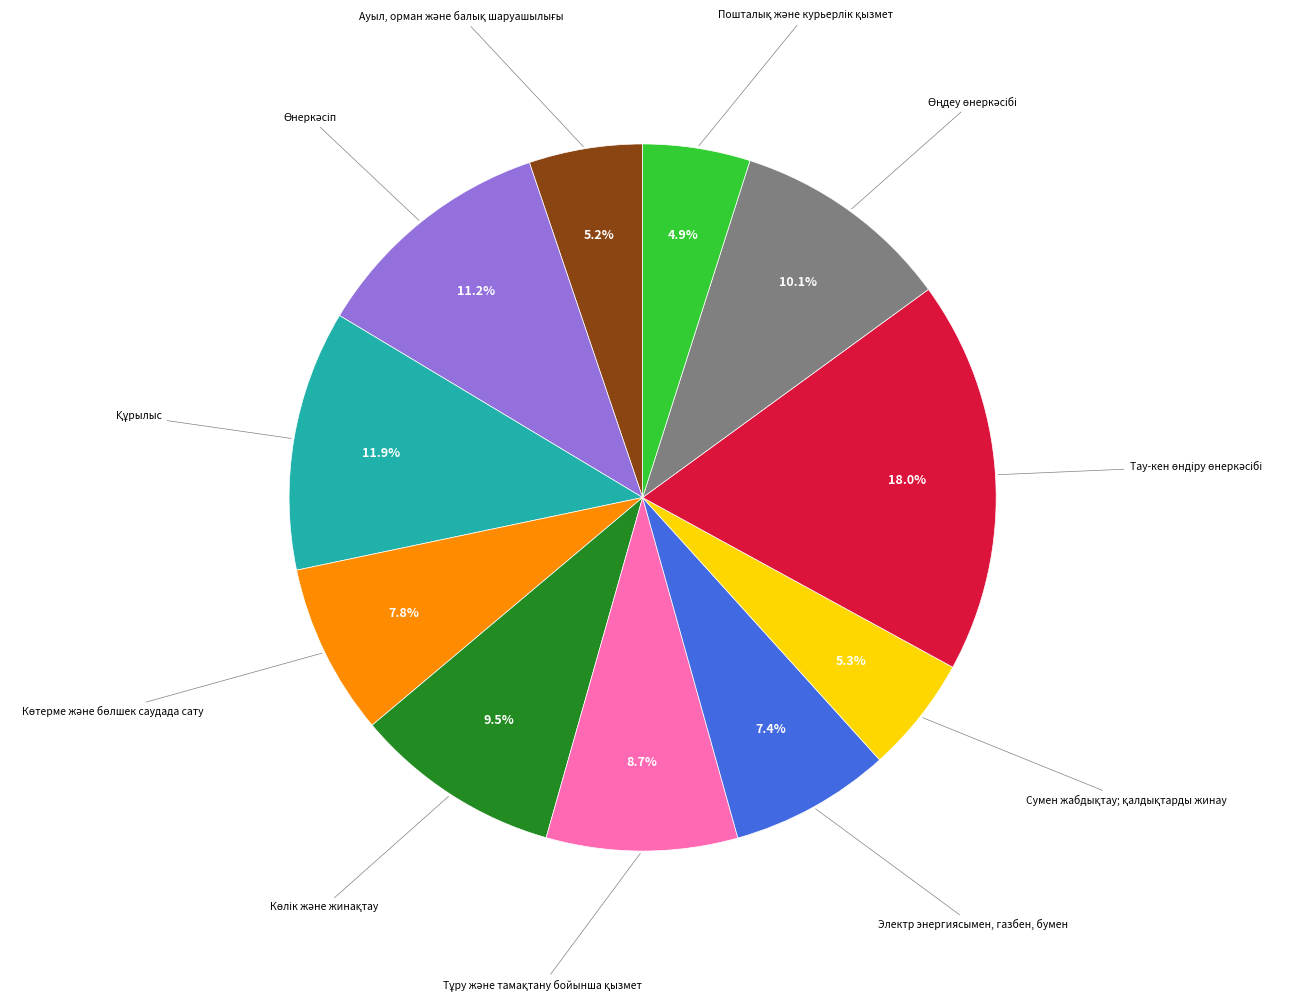

Does any single category account for the majority?

No